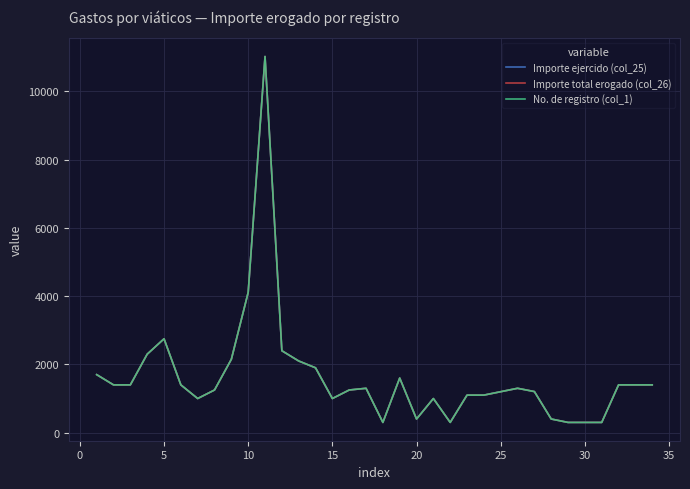

What is the lowest value of the Importe total erogado (col_26) series?

300.0